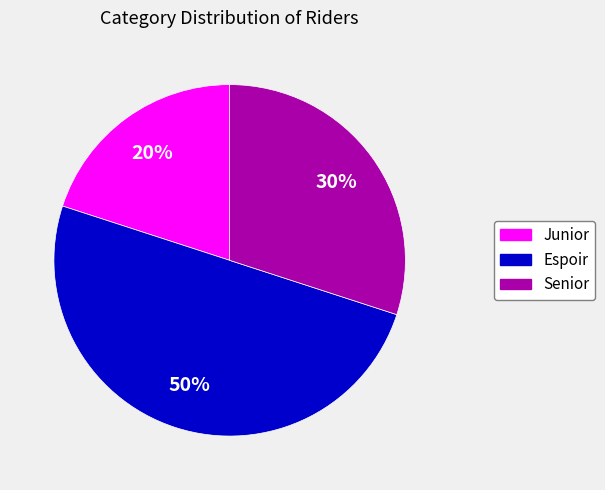

To the nearest percent, what is the average slice percentage?

33%